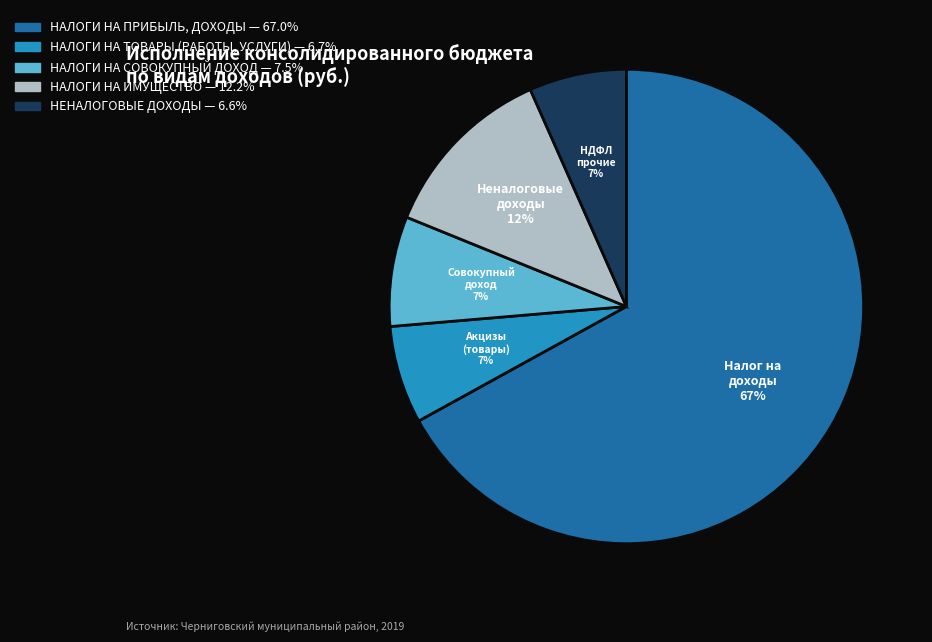

To the nearest percent, what is the average slice percentage?

20%